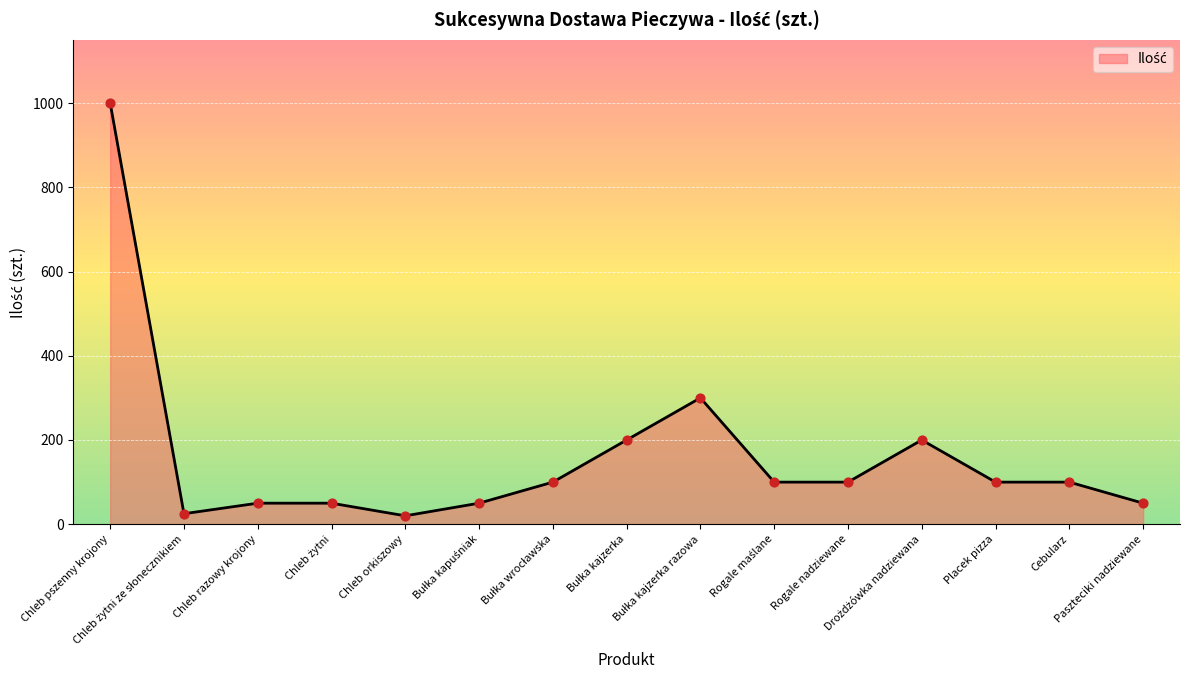

What is the maximum value shown in the chart?

1000